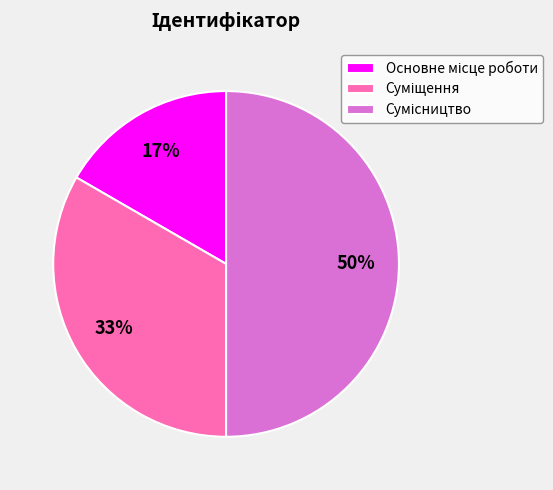

To the nearest percent, what is the average slice percentage?

33%